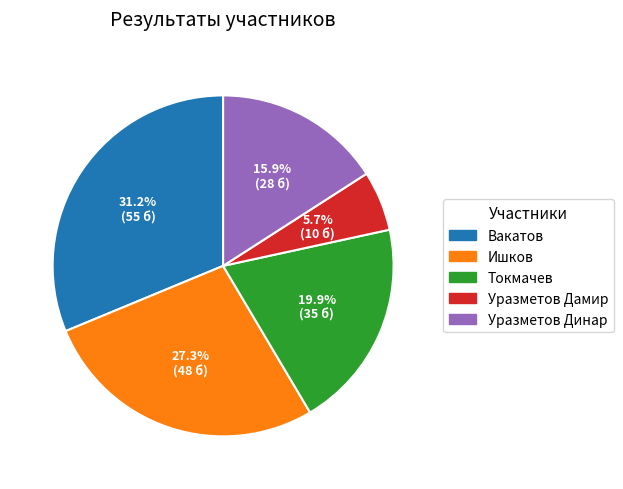

Is the sum of Уразметов Динар and Уразметов Дамир greater than half?

No